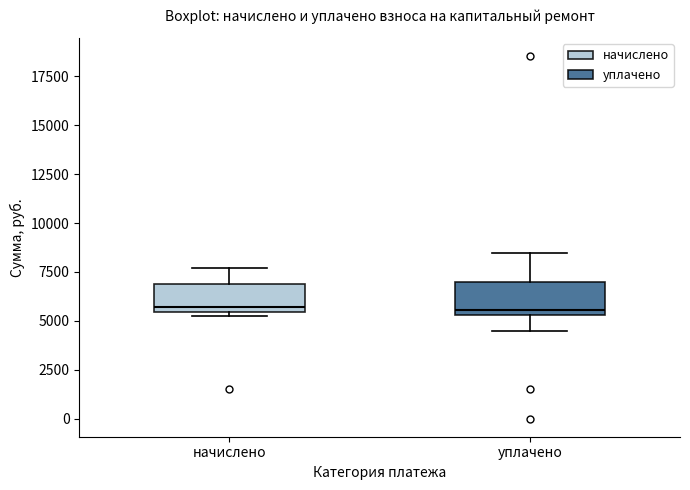

Where is the upper edge of the box for начислено on the y-axis? The values are not printed on the chart, so give them approximately, as read against the axis.

7000